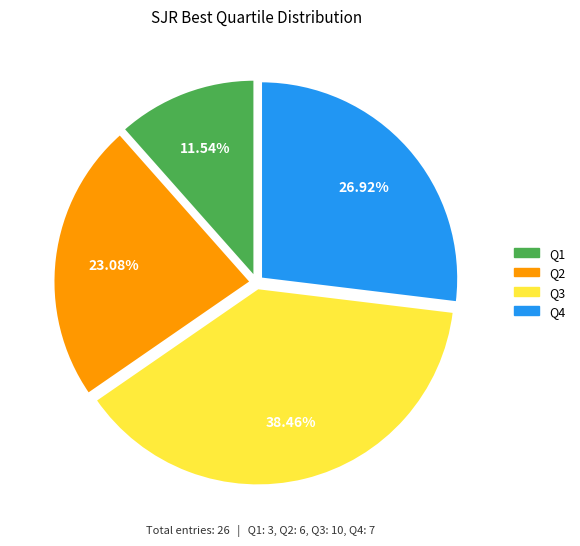

How many slices are in this pie chart?

4